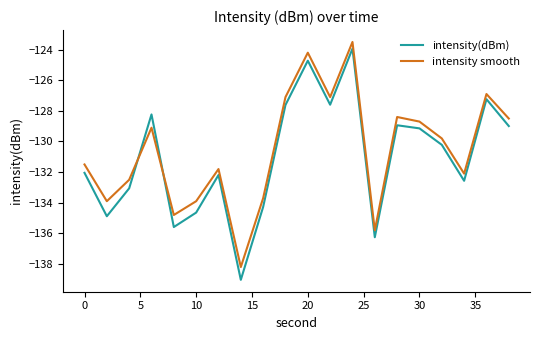

What are all the series names shown in the legend?

intensity(dBm), intensity smooth